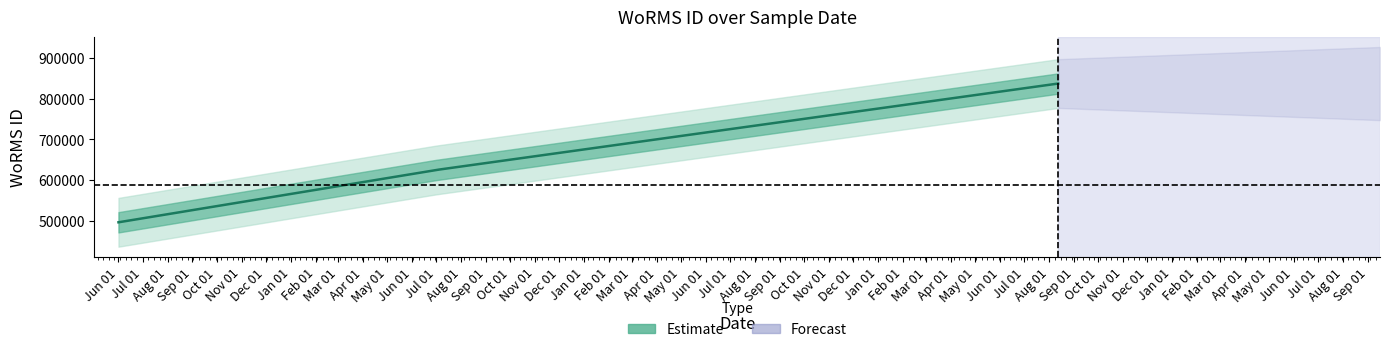

True or false: the data shows 665174 at 2013-06-01.

False